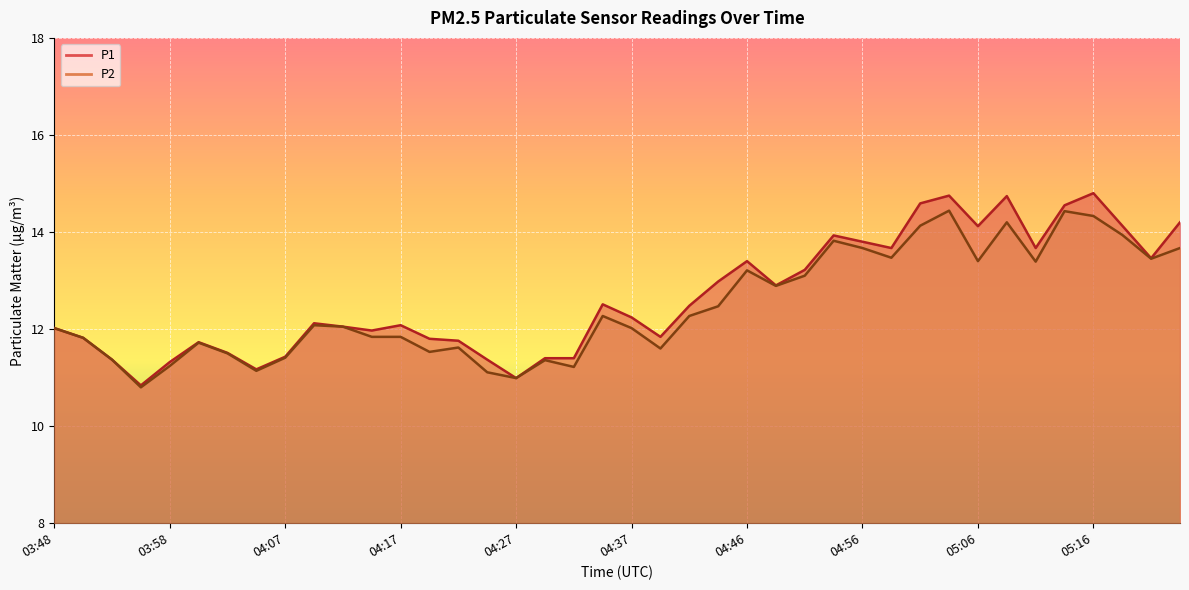

The value of P1 at 04:12 is 12.1. True or false?

True